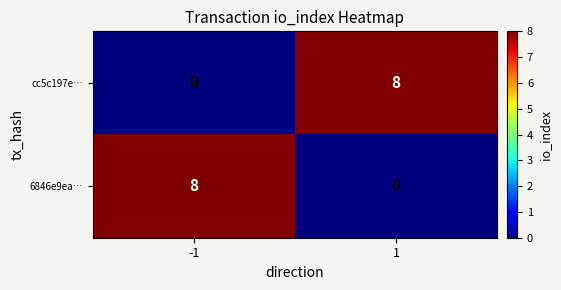

The cc5c197e… series shows 0 at -1. True or false?

True